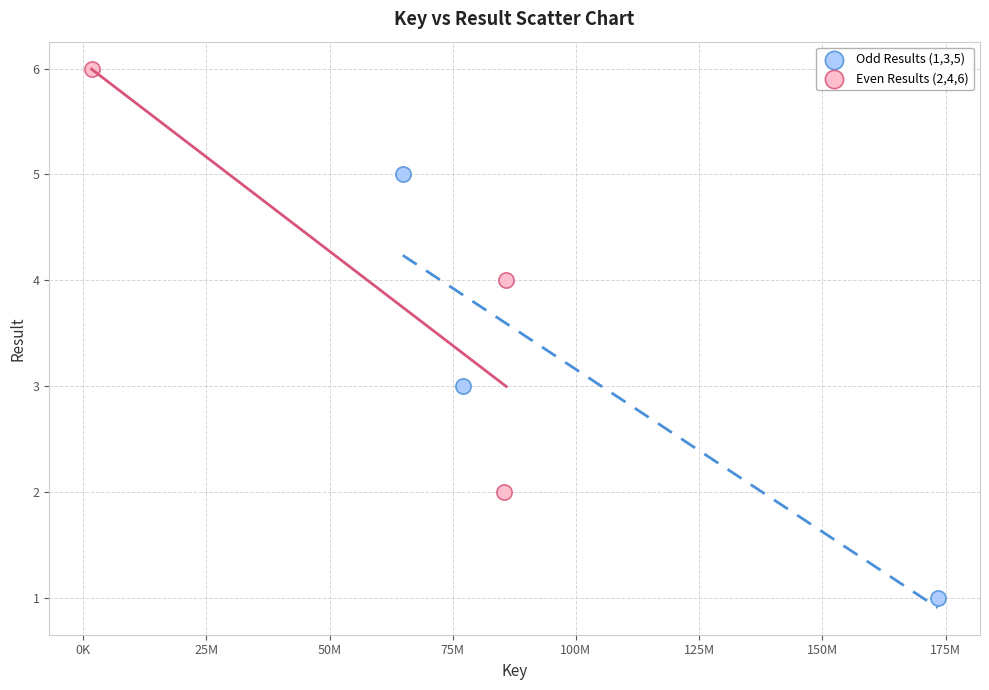

Which series contains the lowest Y value?

Odd Results (1,3,5)